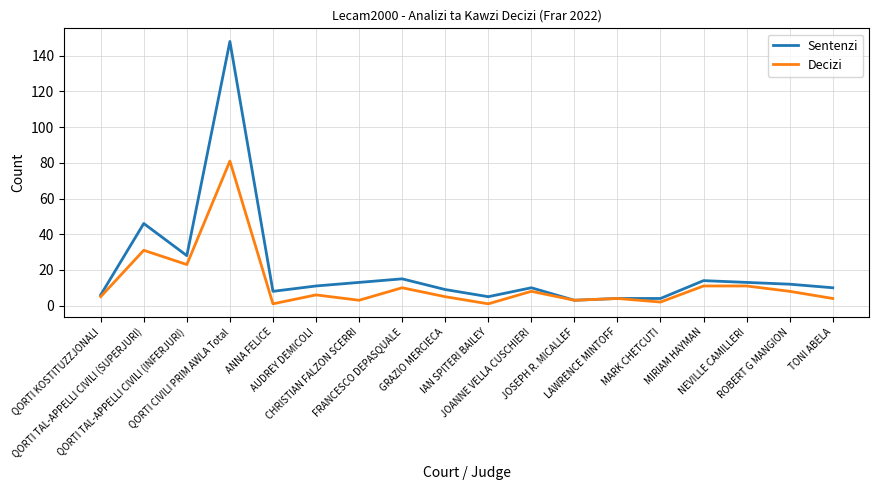

Which series has the widest spread of values?

Sentenzi